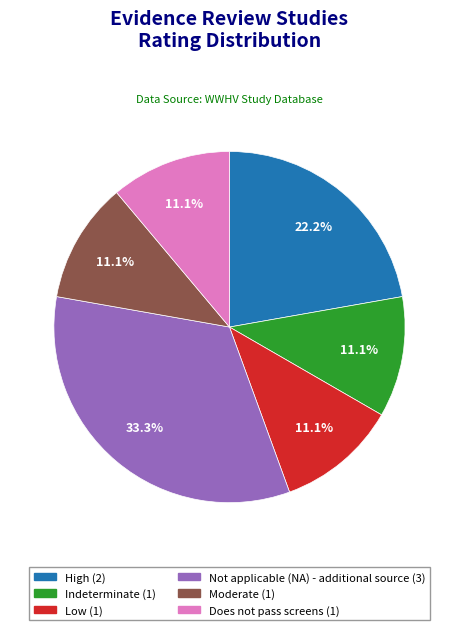

To the nearest percent, what portion does Not applicable (NA) - additional source represent?

33%